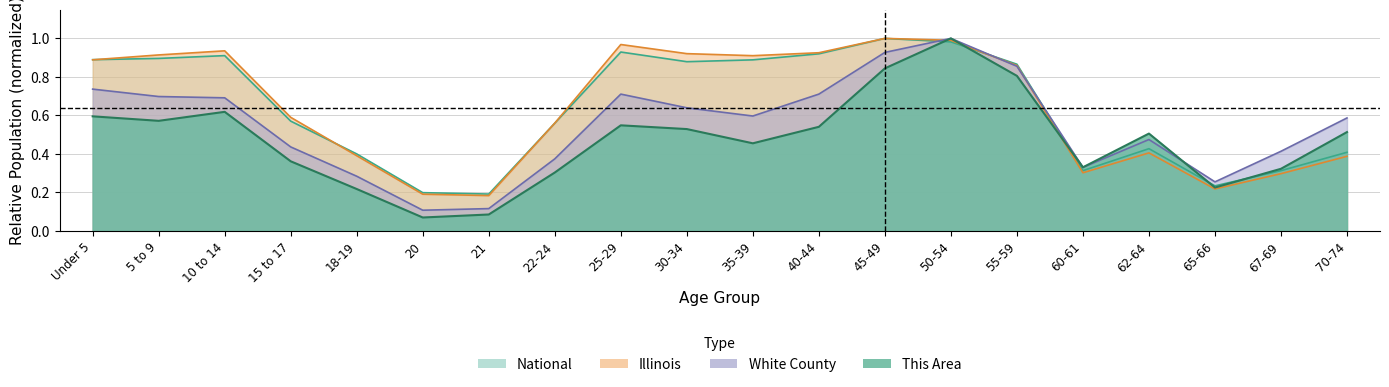

Reading left to right, what are all the values shown in this chart?

This Area: Under 5=0.6	5 to 9=0.6	10 to 14=0.6	15 to 17=0.4	18-19=0.2	20=0.1	21=0.1	22-24=0.3	25-29=0.5	30-34=0.5	35-39=0.5	40-44=0.5	45-49=0.8	50-54=1.0	55-59=0.8	60-61=0.3	62-64=0.5	65-66=0.2	67-69=0.3	70-74=0.5
White County: Under 5=0.7	5 to 9=0.7	10 to 14=0.7	15 to 17=0.4	18-19=0.3	20=0.1	21=0.1	22-24=0.4	25-29=0.7	30-34=0.6	35-39=0.6	40-44=0.7	45-49=0.9	50-54=1.0	55-59=0.9	60-61=0.3	62-64=0.5	65-66=0.3	67-69=0.4	70-74=0.6
Illinois: Under 5=0.9	5 to 9=0.9	10 to 14=0.9	15 to 17=0.6	18-19=0.4	20=0.2	21=0.2	22-24=0.6	25-29=1.0	30-34=0.9	35-39=0.9	40-44=0.9	45-49=1.0	50-54=1.0	55-59=0.9	60-61=0.3	62-64=0.4	65-66=0.2	67-69=0.3	70-74=0.4
National: Under 5=0.9	5 to 9=0.9	10 to 14=0.9	15 to 17=0.6	18-19=0.4	20=0.2	21=0.2	22-24=0.6	25-29=0.9	30-34=0.9	35-39=0.9	40-44=0.9	45-49=1.0	50-54=1.0	55-59=0.9	60-61=0.3	62-64=0.4	65-66=0.2	67-69=0.3	70-74=0.4